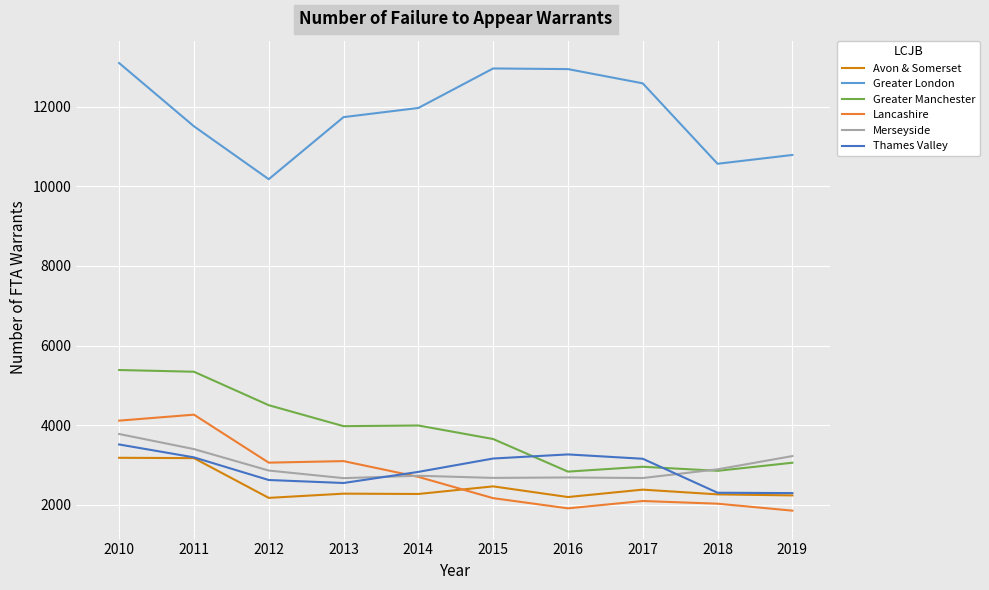

True or false: Greater London and Avon & Somerset cross at least once.

False